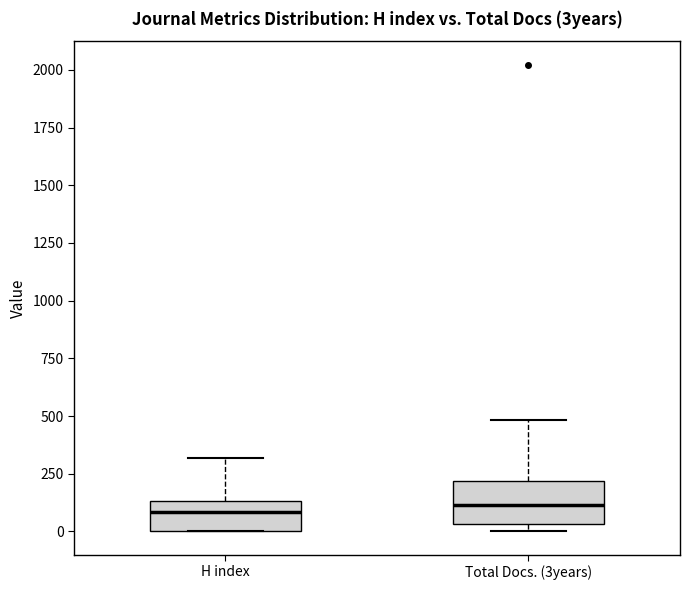

Reading left to right, transcribe this box plot: for each box, give where its median line is, the range the box spans, and where its two whiskers end, as read against the y-axis. The values are not printed on the chart, so give them approximately, as read against the axis.

H index: median 100, box 0 to 150, whiskers 0 to 300
Total Docs. (3years): median 100, box 50 to 200, whiskers 0 to 500